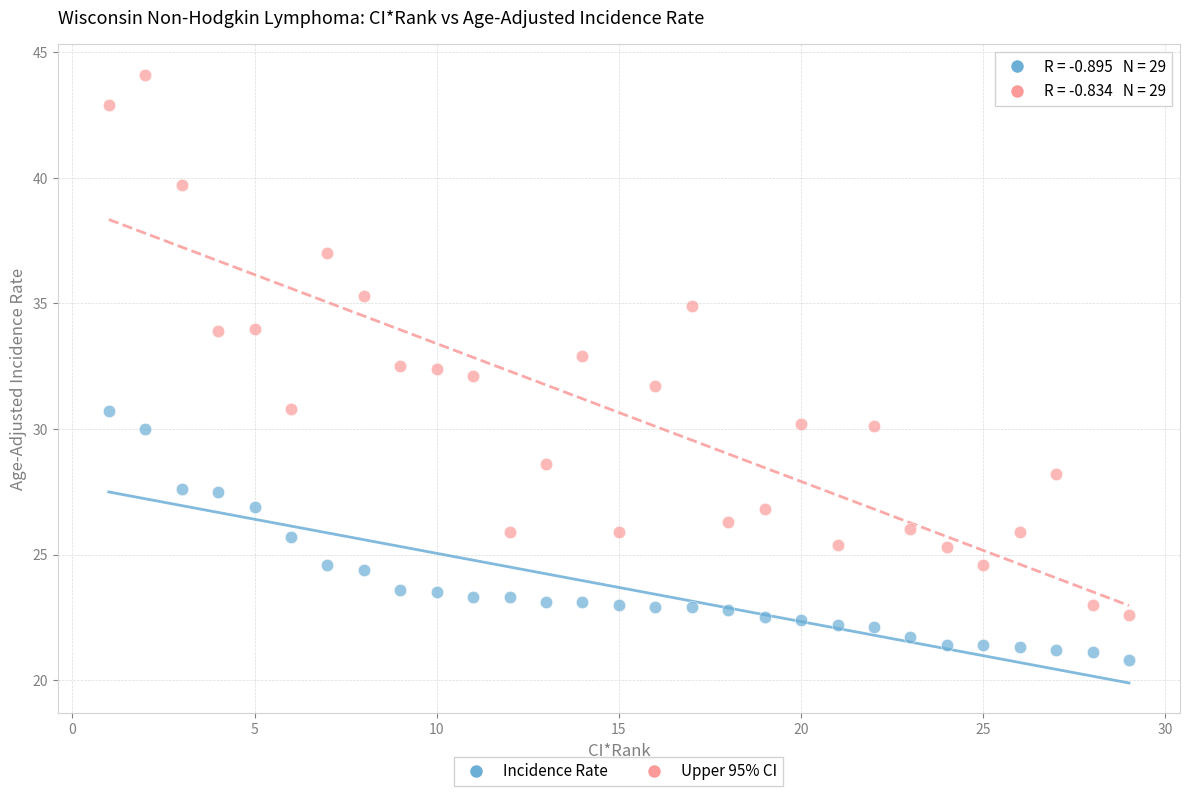

Across all data points, what is the range of X values (max minus min)?

28.0